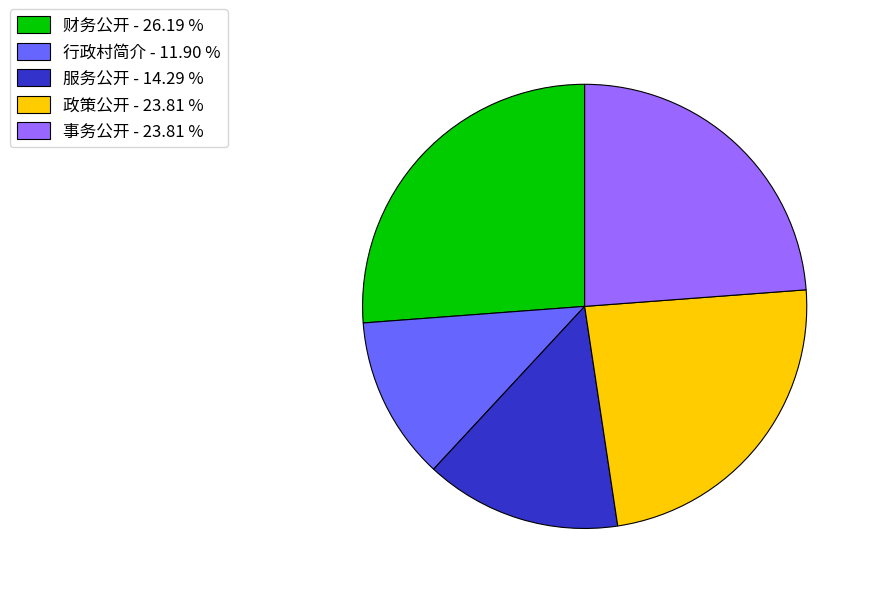

What is the largest slice in the pie chart?

财务公开